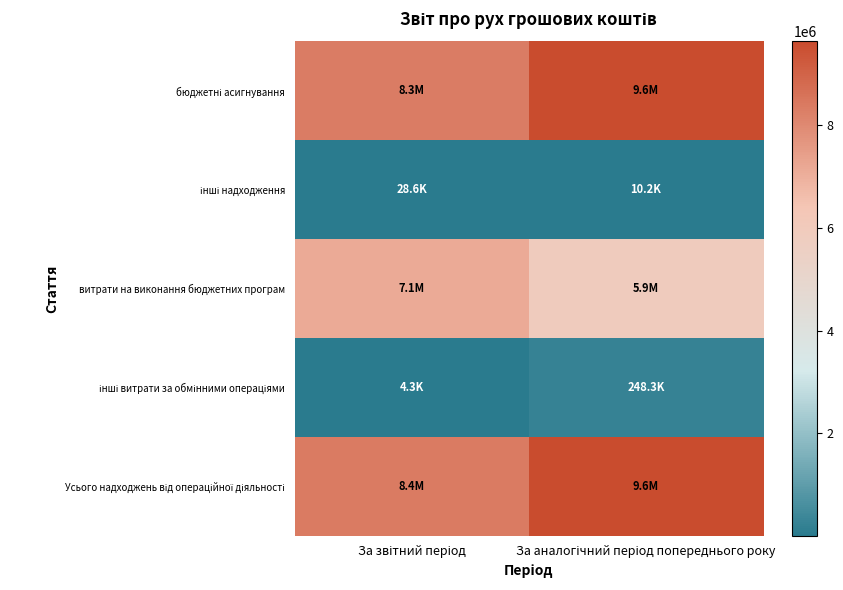

Which series has the largest total across all categories?

Усього надходжень від операційної діяльності